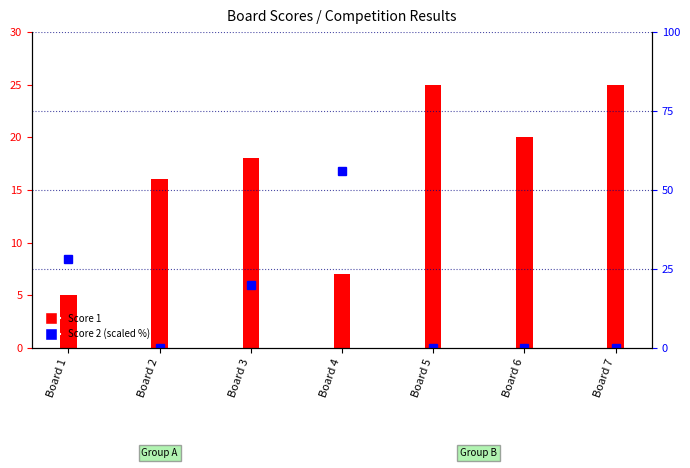

What is the sum of all Score 1 values?

116